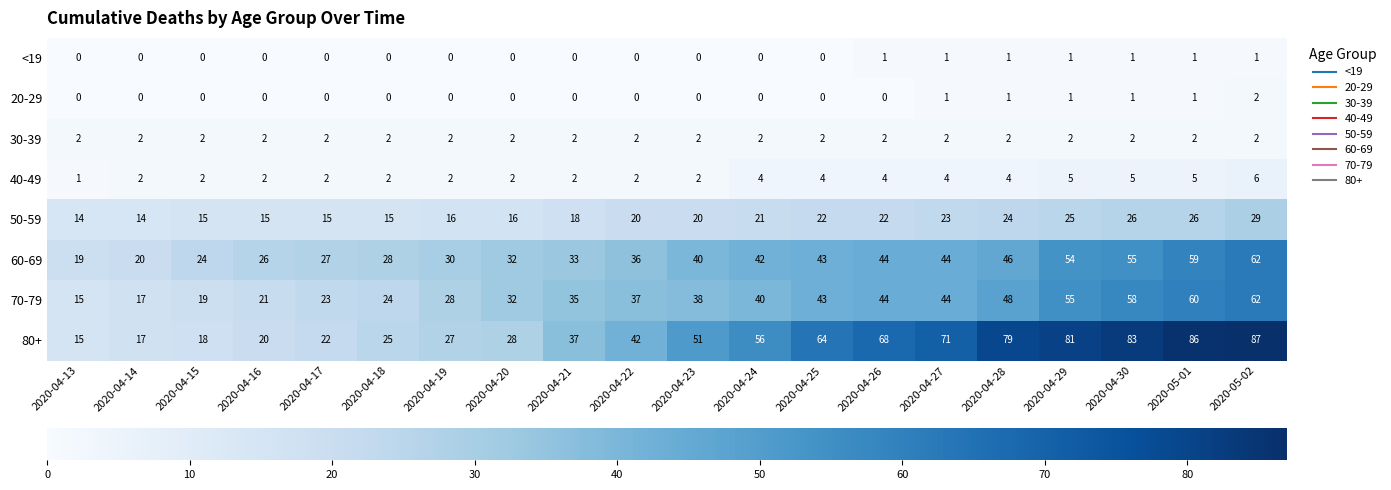

What is the sum of all 60-69 values?

764